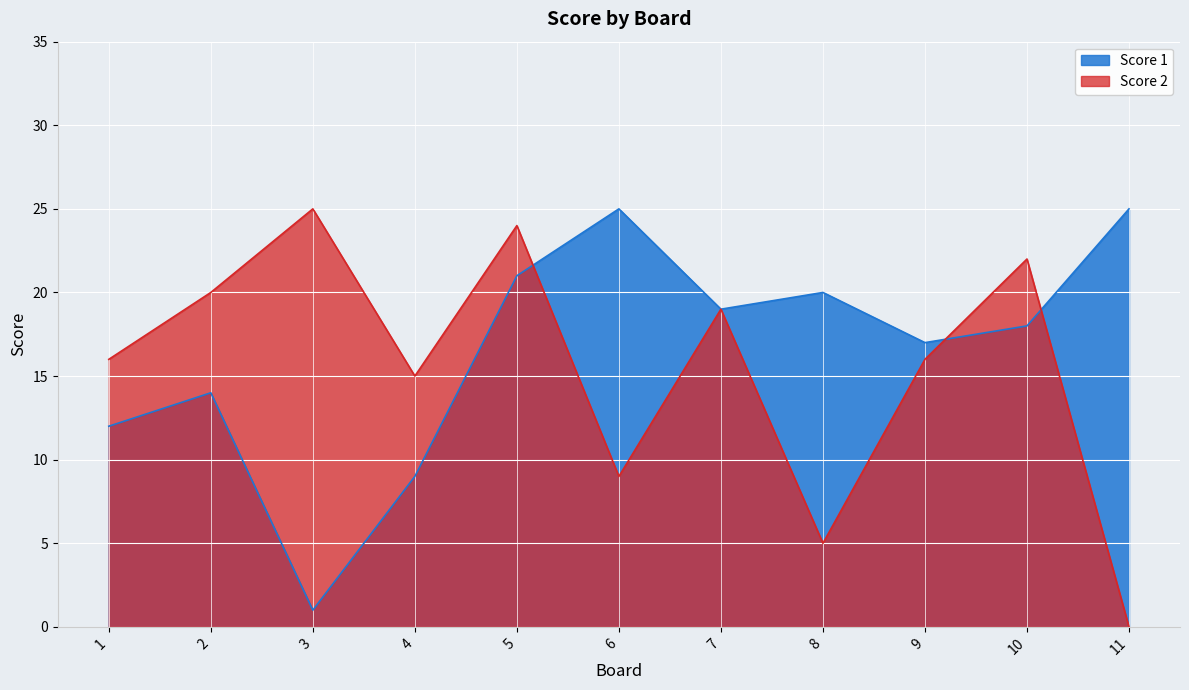

Which category has the highest value across all series?

6